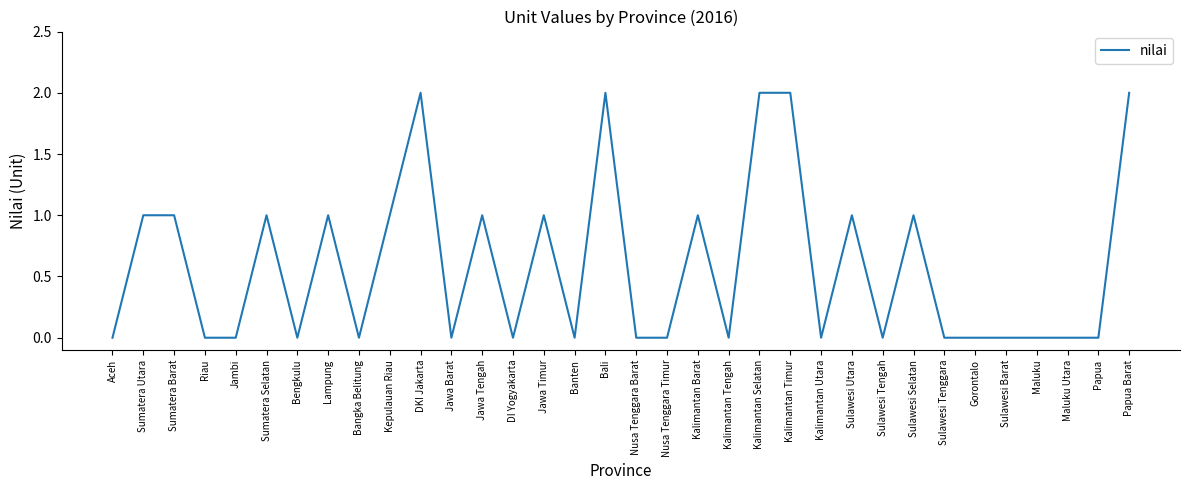

Which has a higher value, Sulawesi Selatan or Papua?

Sulawesi Selatan